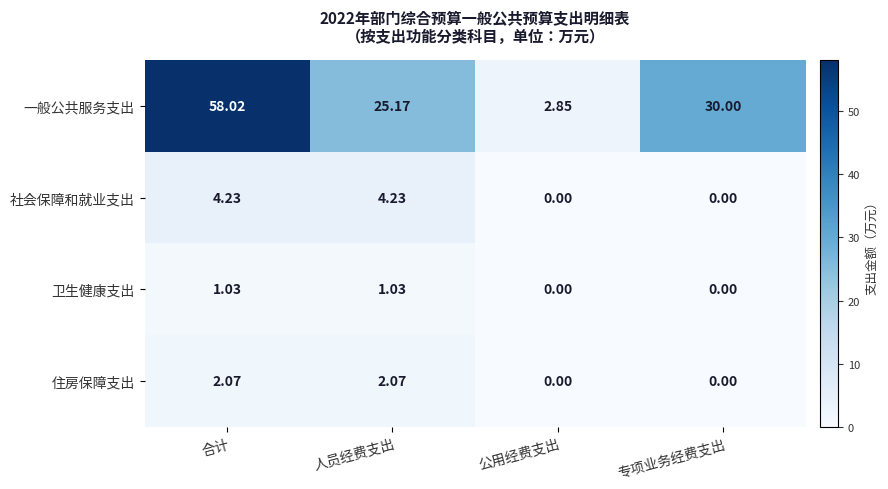

Is the value of 卫生健康支出 at 专项业务经费支出 greater than the value of 社会保障和就业支出 at 合计?

No